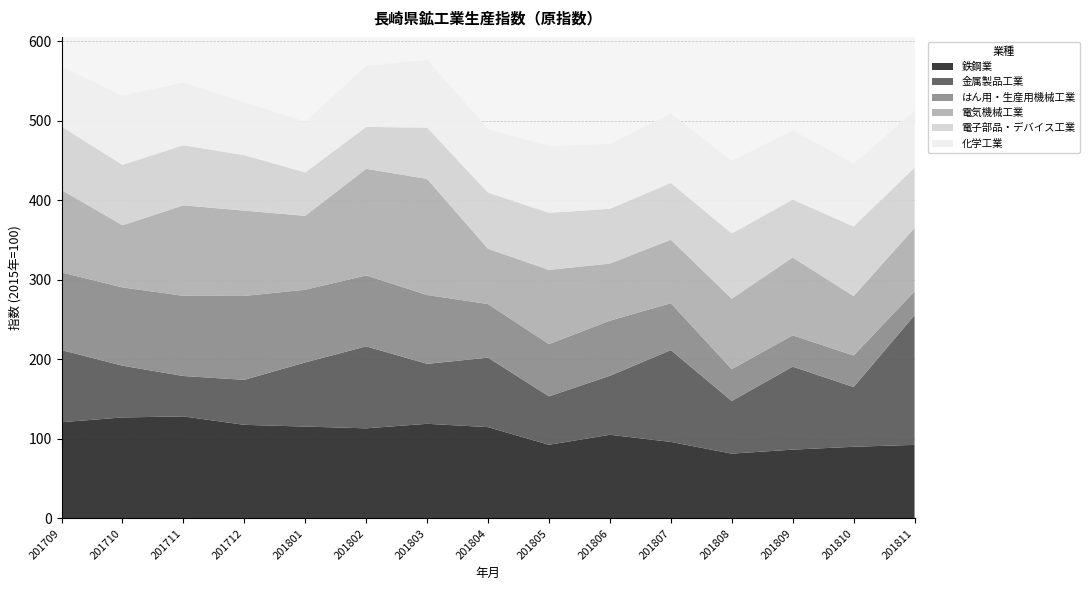

Reading left to right, list all the values displayed in this chart.

鉄鋼業: 121.1	127.1	128.4	117.8	115.6	113.4	119.1	114.9	92.7	105.3	96.3	81.6	86.6	90.2	92.6
金属製品工業: 90.7	65.1	50.8	56.6	80.7	103.1	75.4	87.4	60.9	74.2	115.5	66.2	104.4	75.2	163.0
はん用・生産用機械工業: 97.7	98.4	100.9	105.5	91.4	89.2	86.6	67.4	65.7	69.3	59.0	40.0	39.4	39.6	29.9
電気機械工業: 103.7	78.2	113.8	107.3	93.0	134.1	146.0	69.5	93.4	71.8	79.8	88.6	97.9	74.7	79.9
電子部品・デバイス工業: 79.9	76.0	75.6	69.8	54.6	52.7	64.5	70.6	71.8	68.9	71.4	82.1	72.8	87.6	75.8
化学工業: 74.8	86.9	78.8	66.4	63.6	76.7	85.3	79.9	83.7	81.7	87.1	91.2	86.9	79.1	71.4